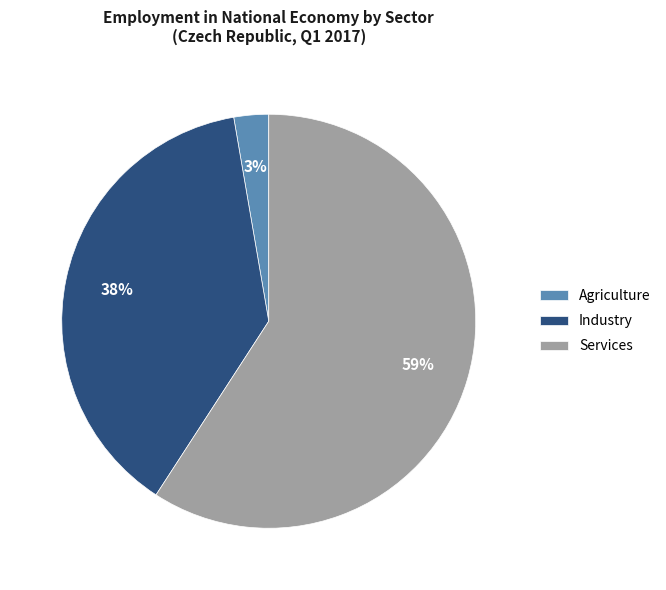

To the nearest percent, what is the difference between the Industry and Agriculture slice percentages?

35%